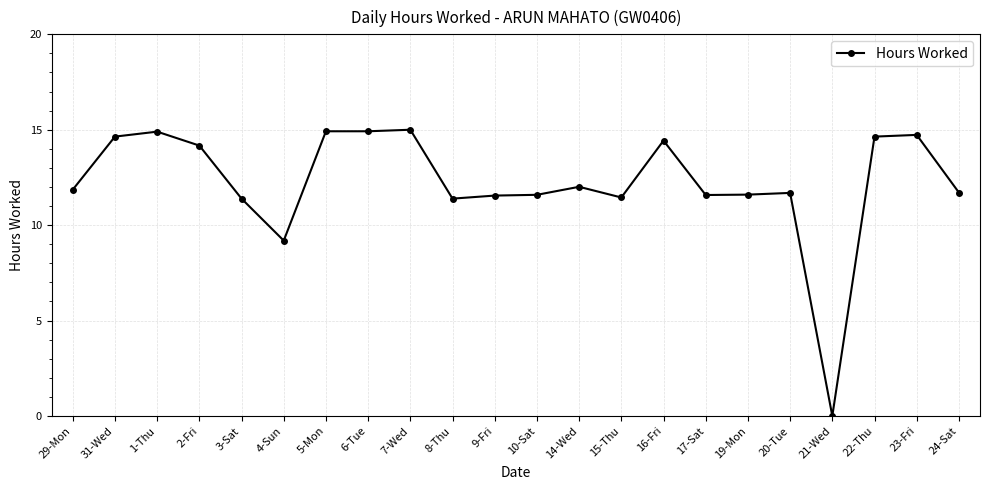

Which label corresponds to the smallest value in the chart?

21-Wed